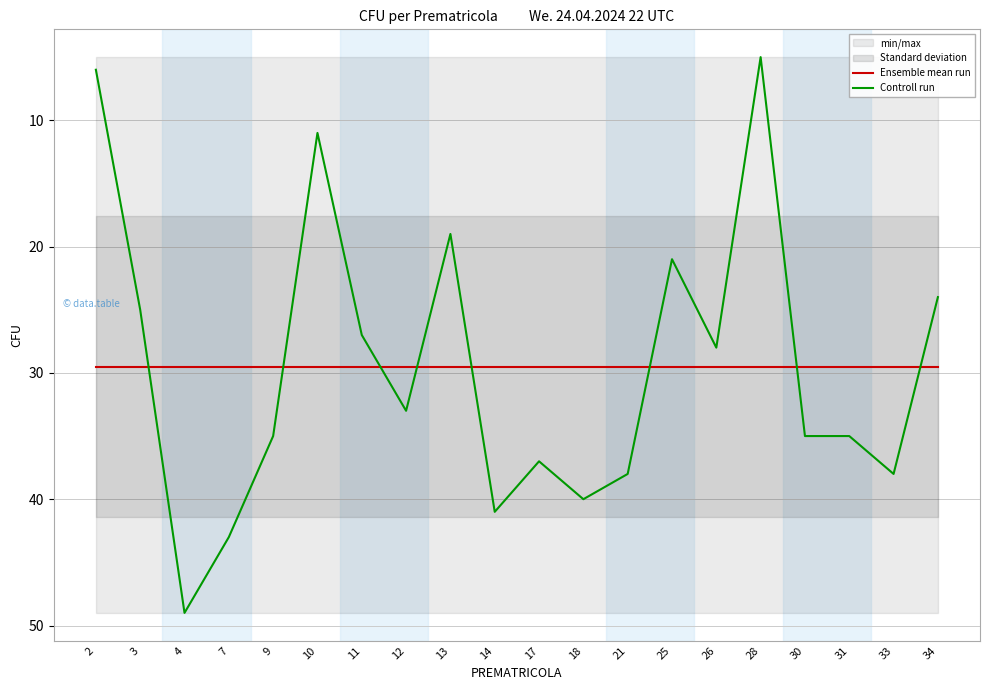

True or false: Controll run has a value of 28.0 at 26.

True